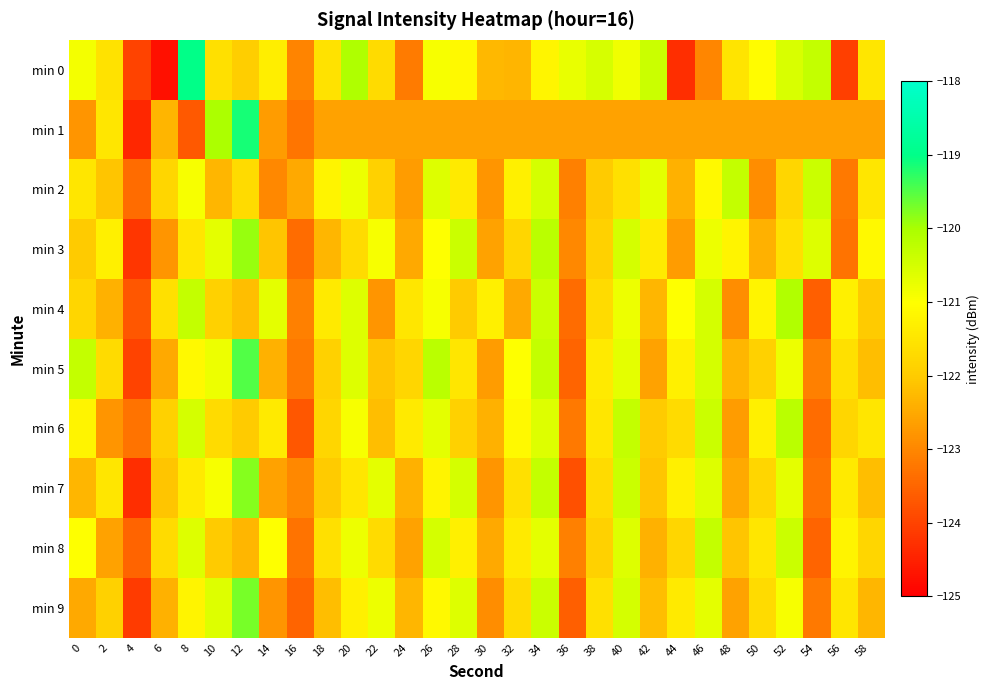

At which category does the chart reach its minimum across all series?

6